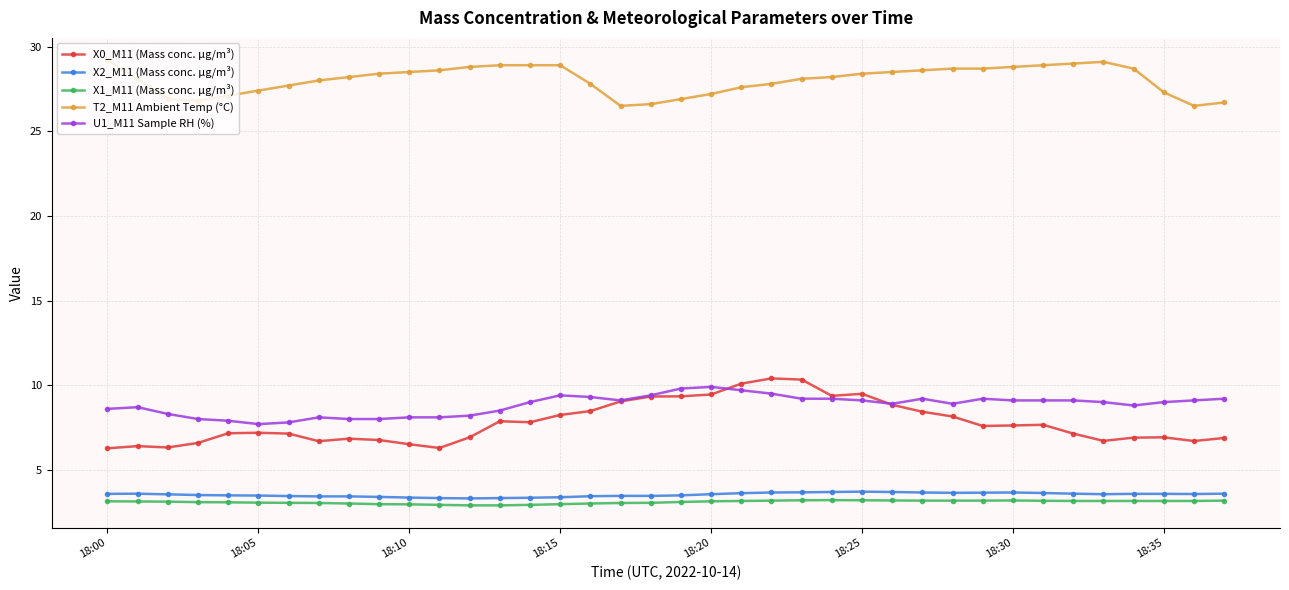

What is the highest value of the X1_M11 (Mass conc. μg/m³) series?

3.2